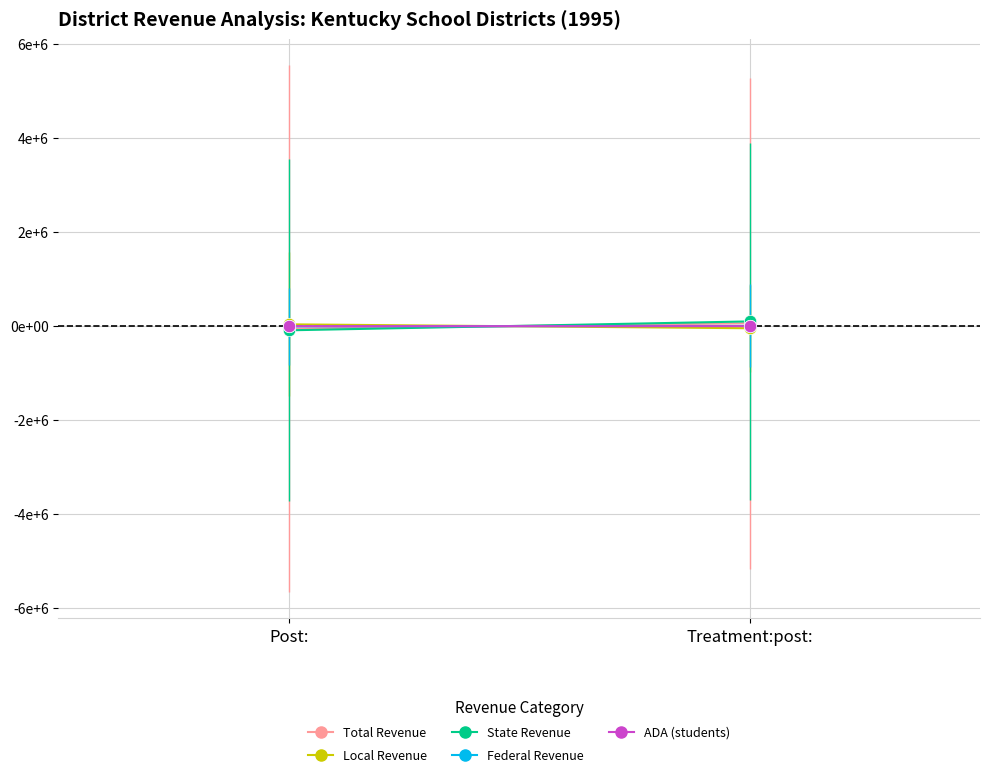

At which category is the sum across all series the highest?

Treatment:post: